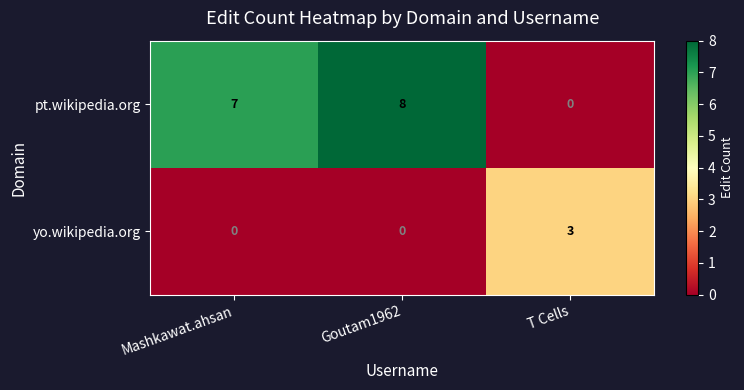

What is the difference between the maximum and minimum values in the pt.wikipedia.org series?

8